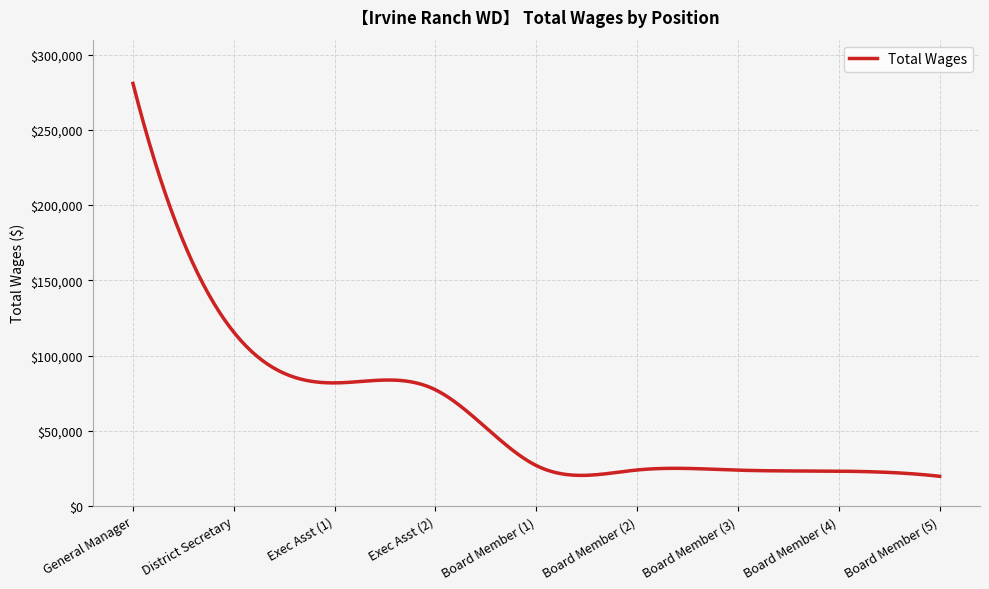

What is the greatest value displayed?

280956.0